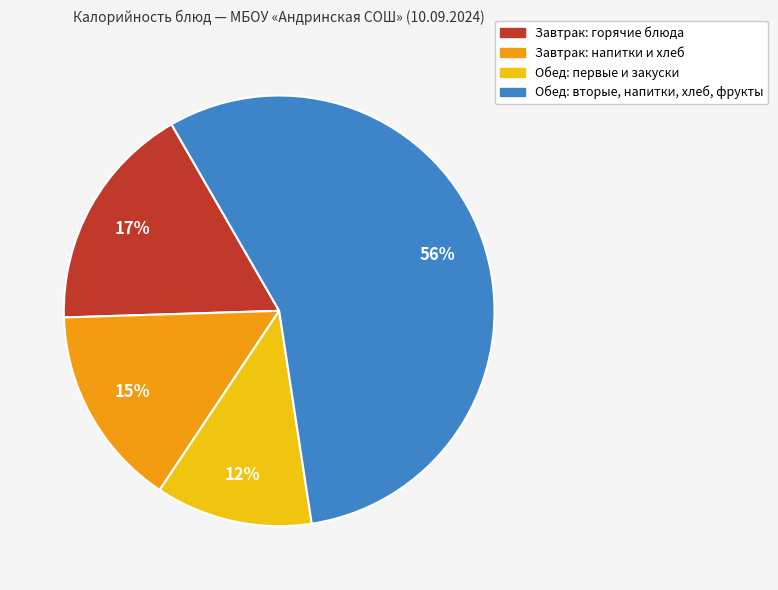

Is there any slice that represents more than half of the pie?

Yes